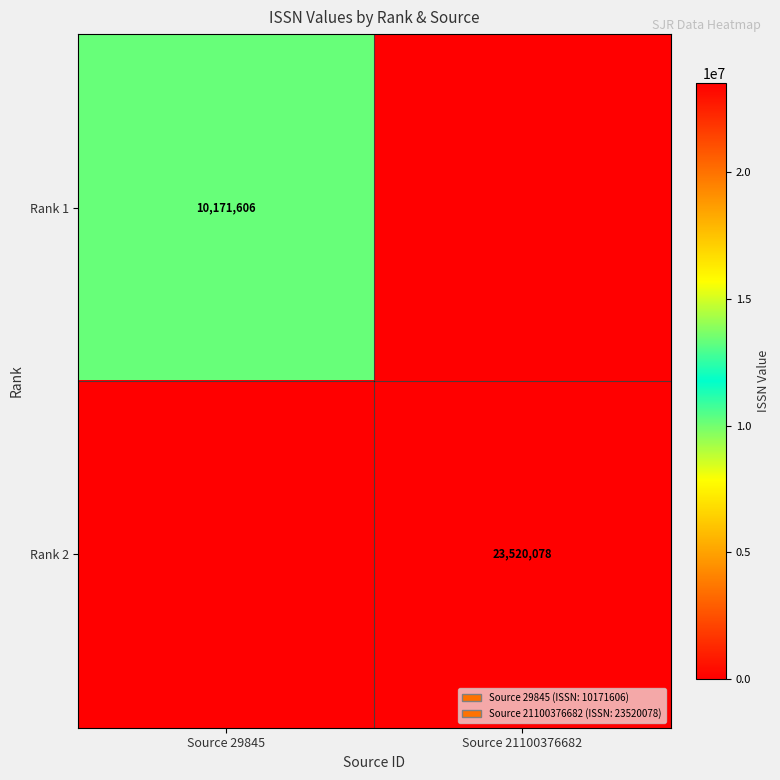

The Rank 1 series shows 7104921 at Source 29845. True or false?

False